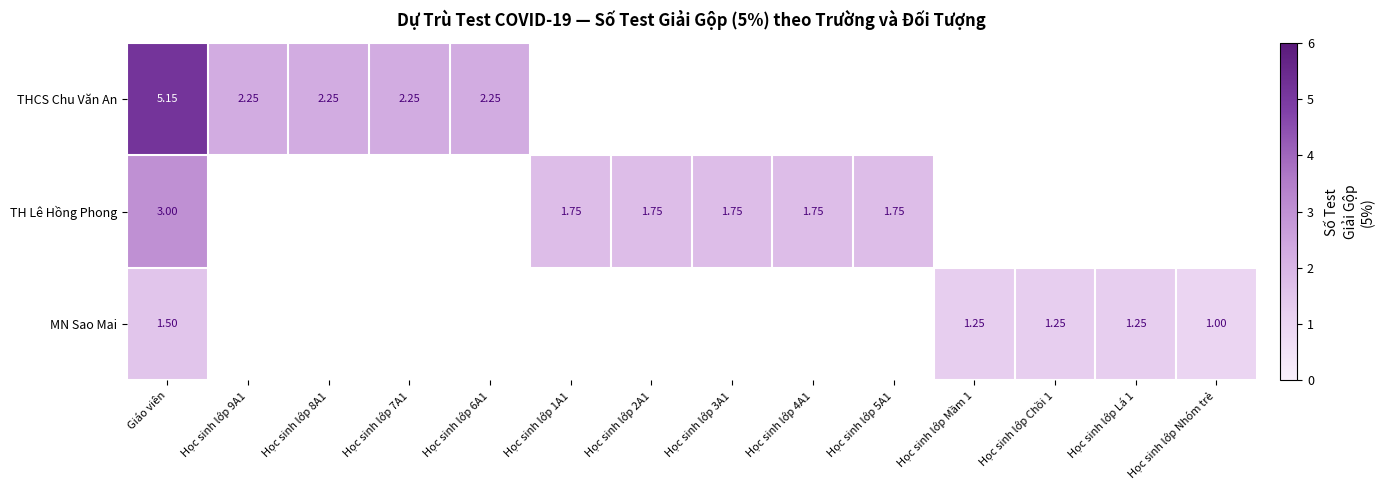

At Giáo viên, list the series in order from largest to smallest.

THCS Chu Văn An, TH Lê Hồng Phong, MN Sao Mai